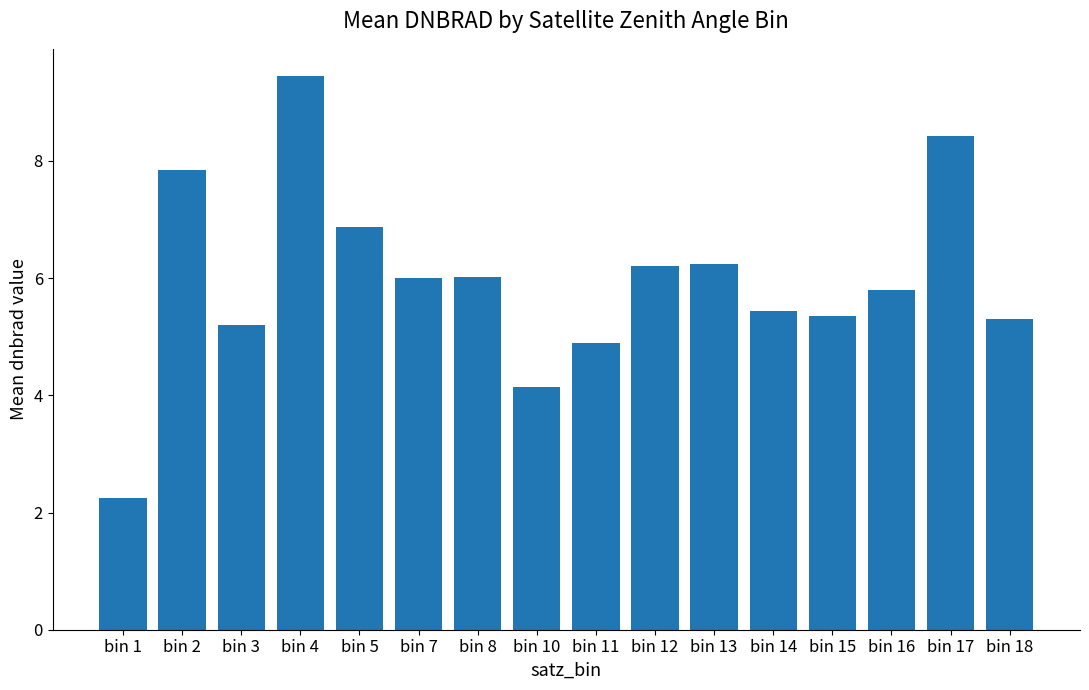

True or false: the data shows 2.5 at bin 16.

False